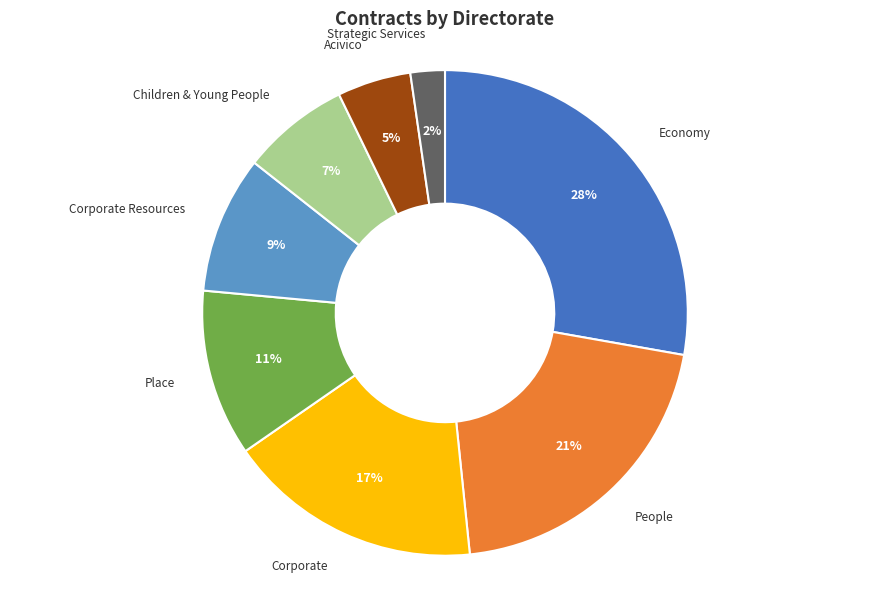

Which category has the smallest portion of the pie?

Strategic Services